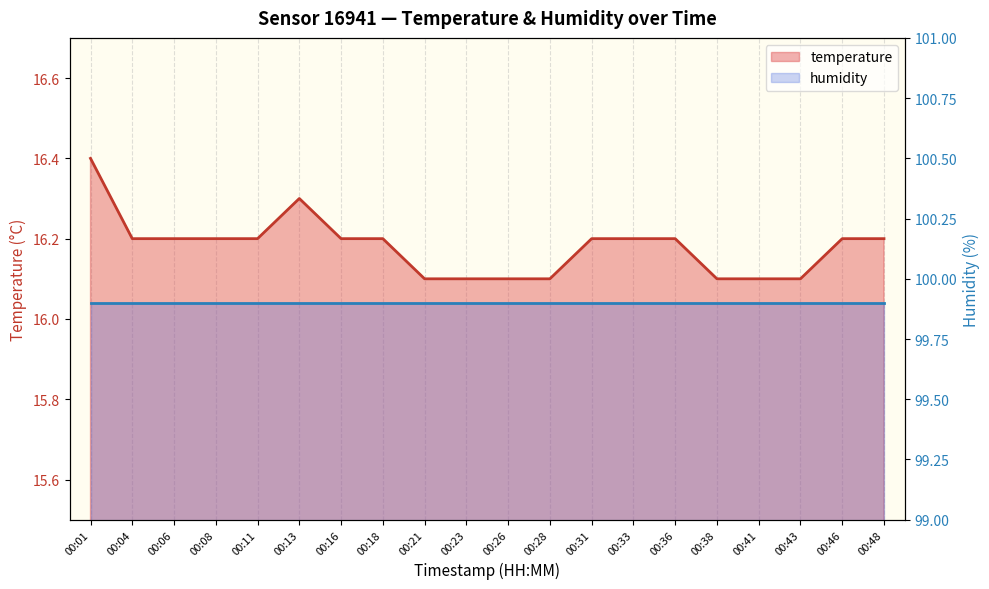

What are all the series names shown in the legend?

temperature, humidity